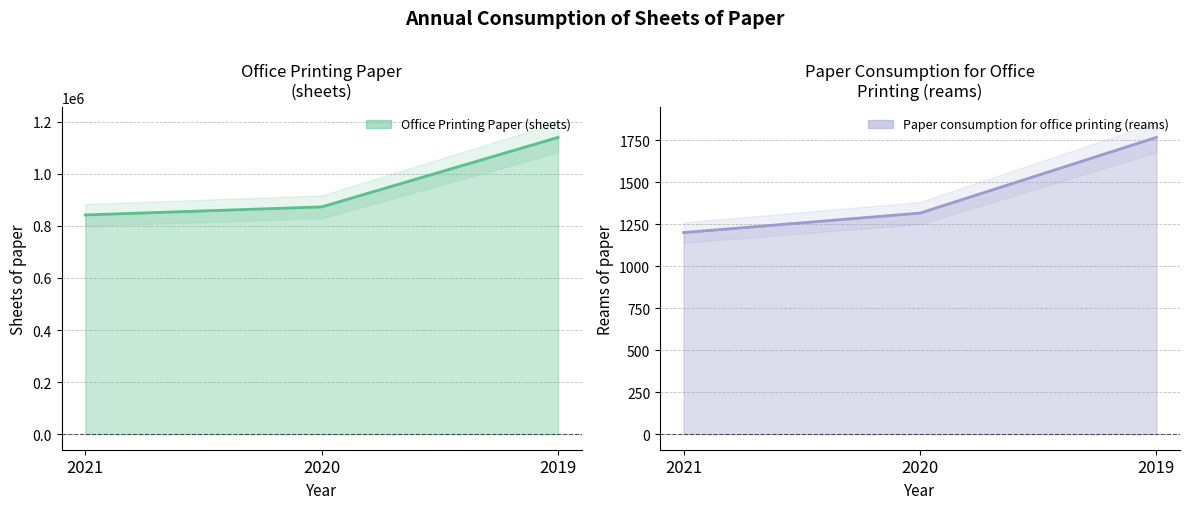

Reading left to right, list all the values displayed in this chart.

Office Printing Paper (sheets): 841958	873085	1139950
Paper consumption for office printing (reams): 1201	1317	1768